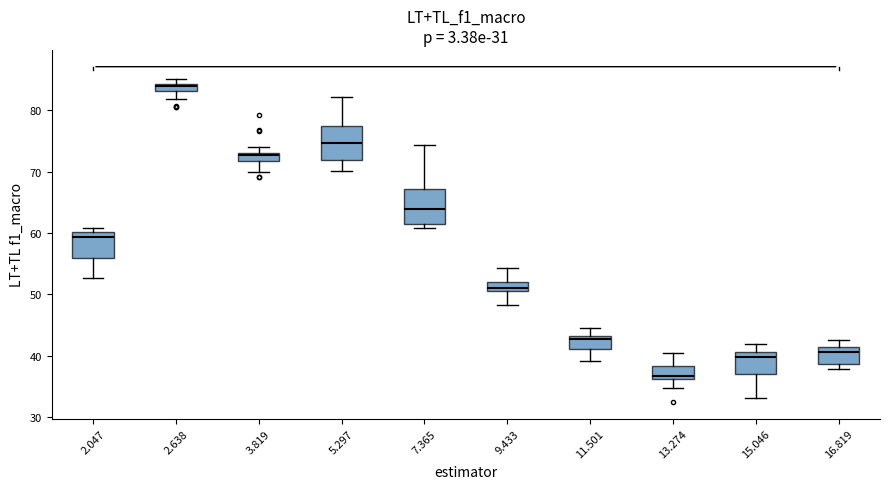

Where does the upper whisker of the box at x = 9.433 end on the y-axis? The values are not printed on the chart, so give them approximately, as read against the axis.

54